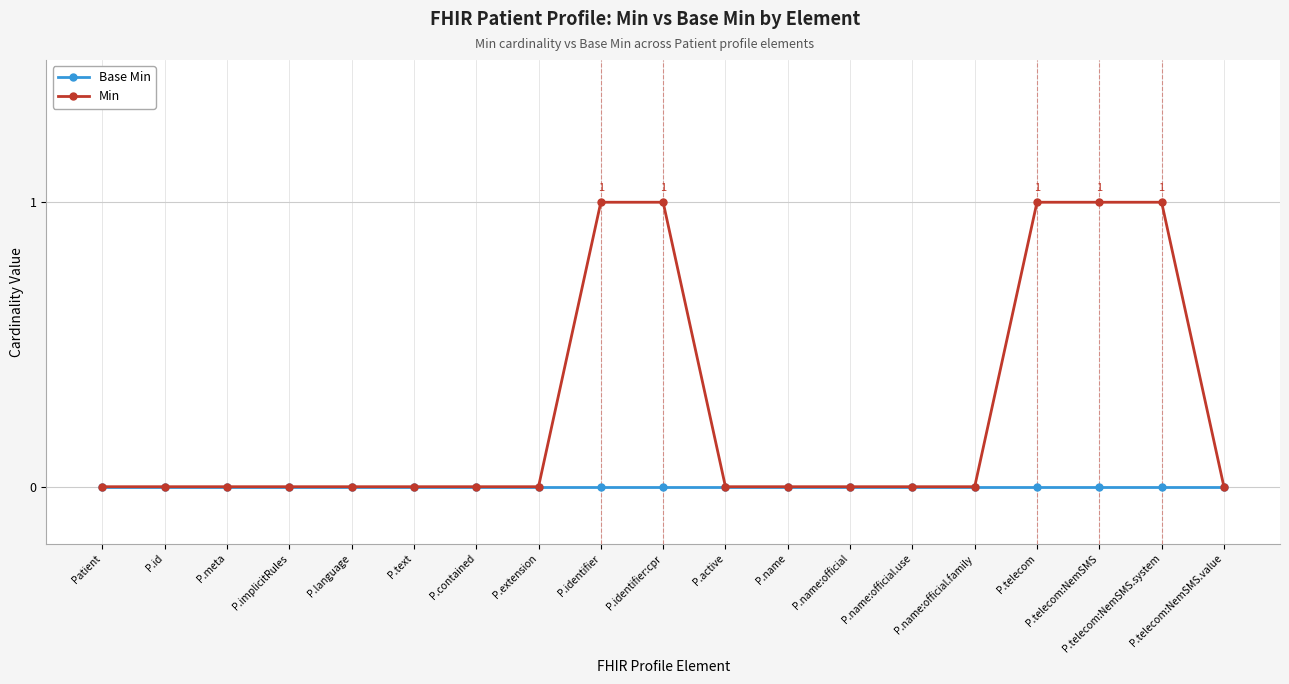

The Base Min series shows 0 at P.name:official. True or false?

True